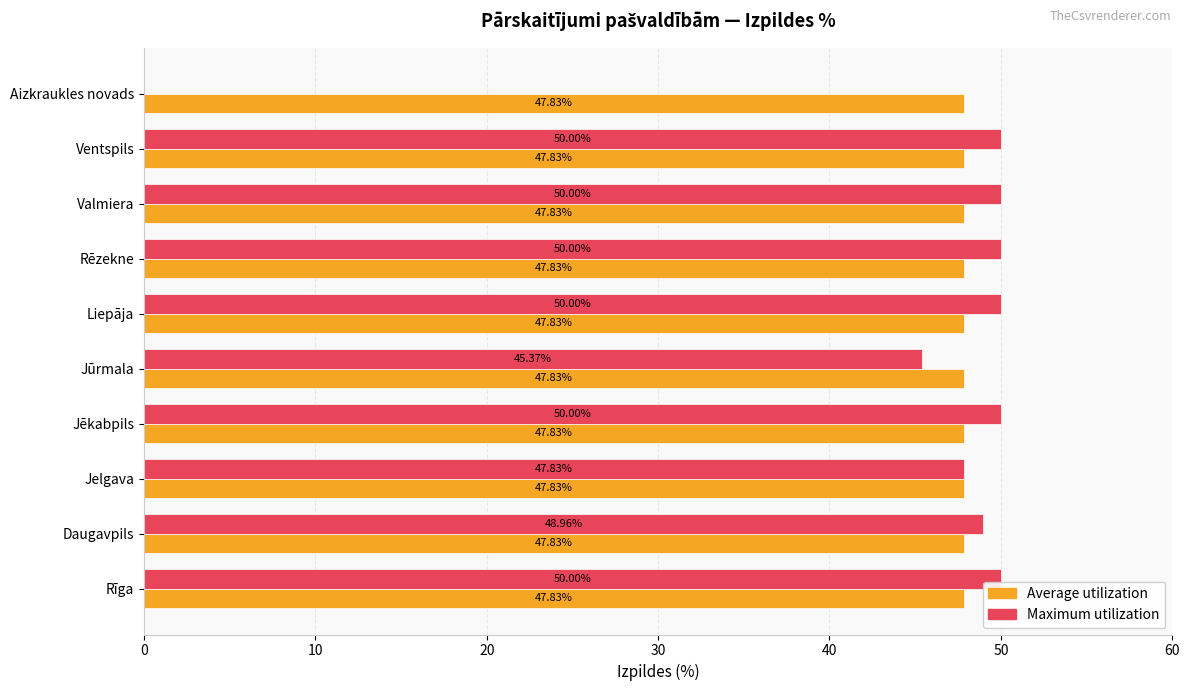

What is the sum of the Maximum utilization values at Ventspils and Jēkabpils?

100.0